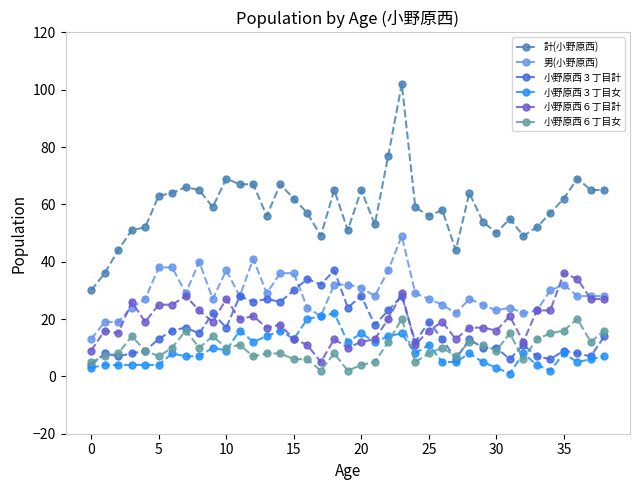

True or false: 計(小野原西) and 男(小野原西) cross at least once.

False